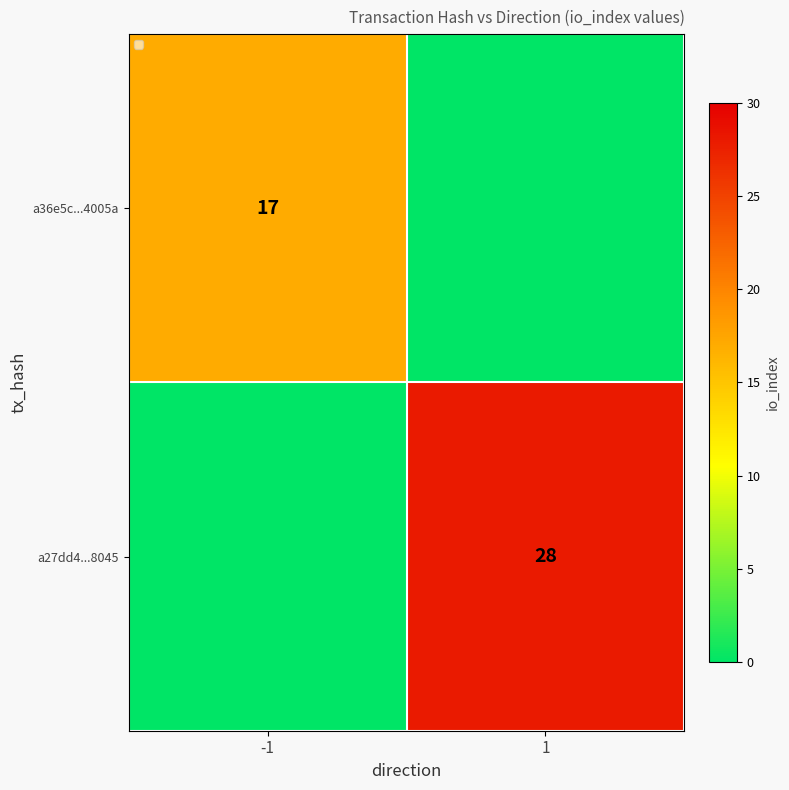

Is it true that a36e5c...4005a equals 17 at -1?

True